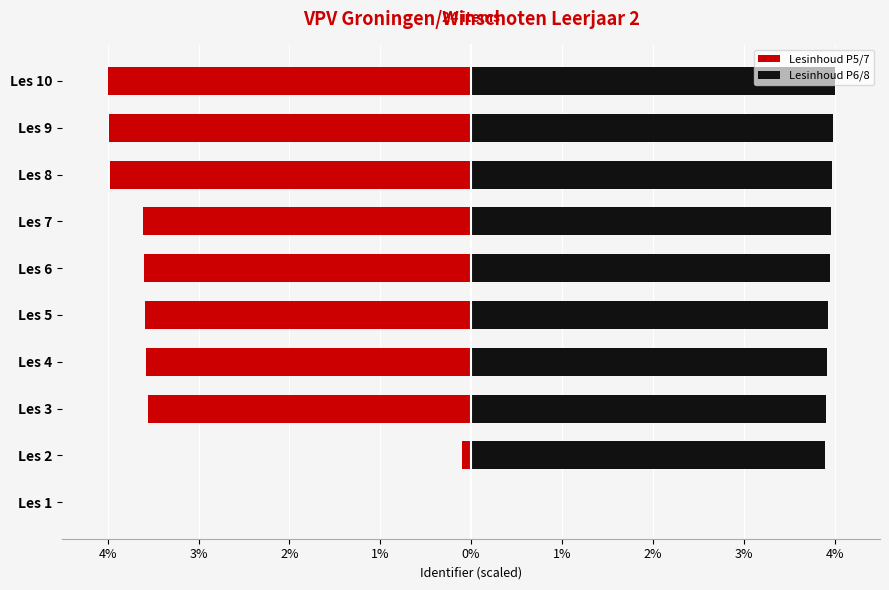

Which series has the widest spread of values?

Lesinhoud P5/7